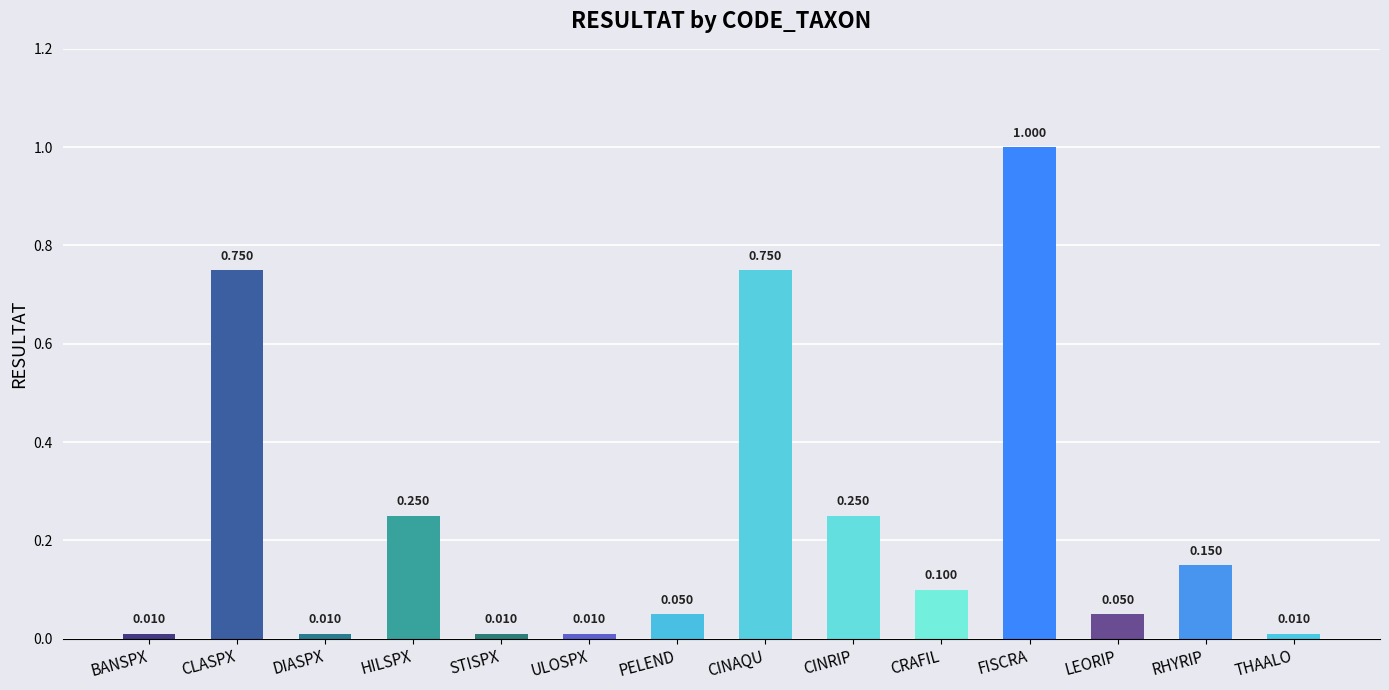

What is the label of the 12th bar from the left?

LEORIP